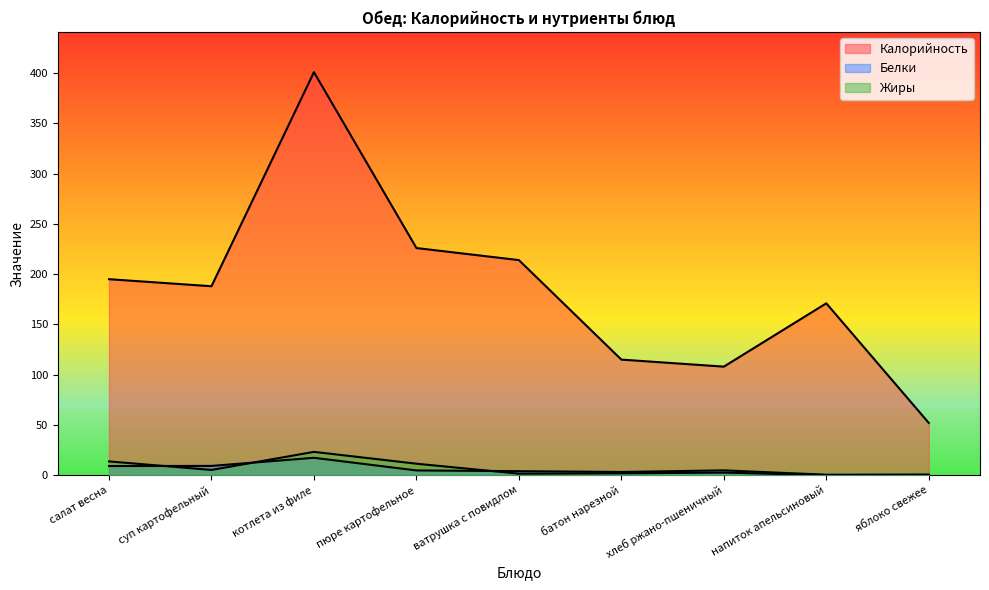

What is the sum of the Белки values at яблоко свежее and батон нарезной?

3.6